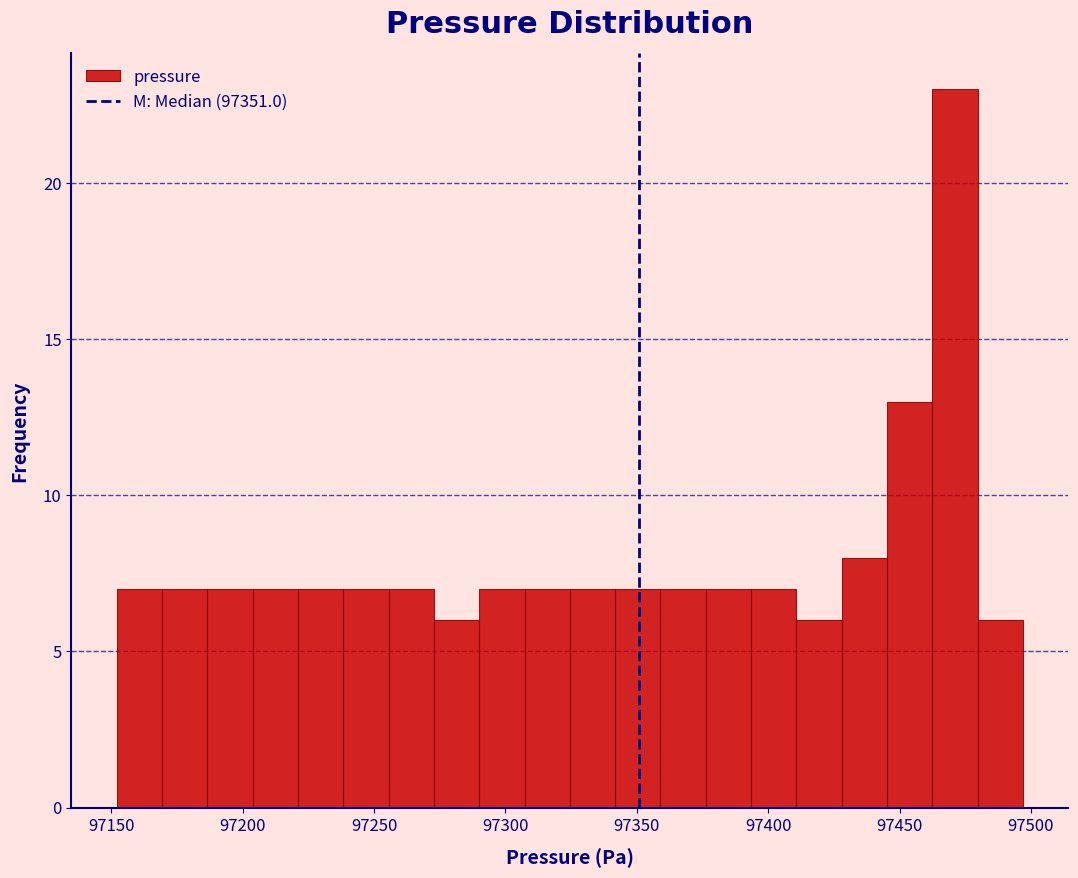

Read against the x-axis, roughly where is the centre of the tallest bar?

97470